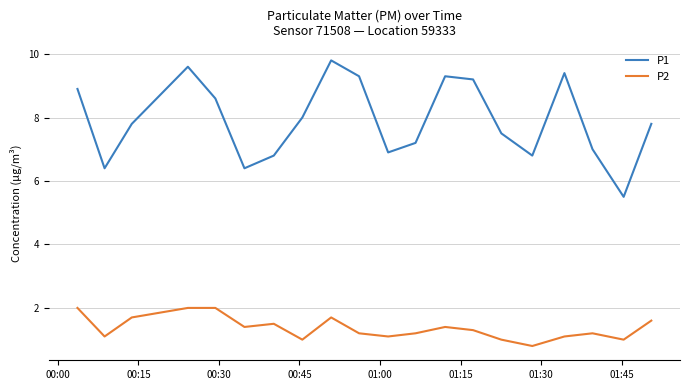

What is the highest value of the P1 series?

9.8